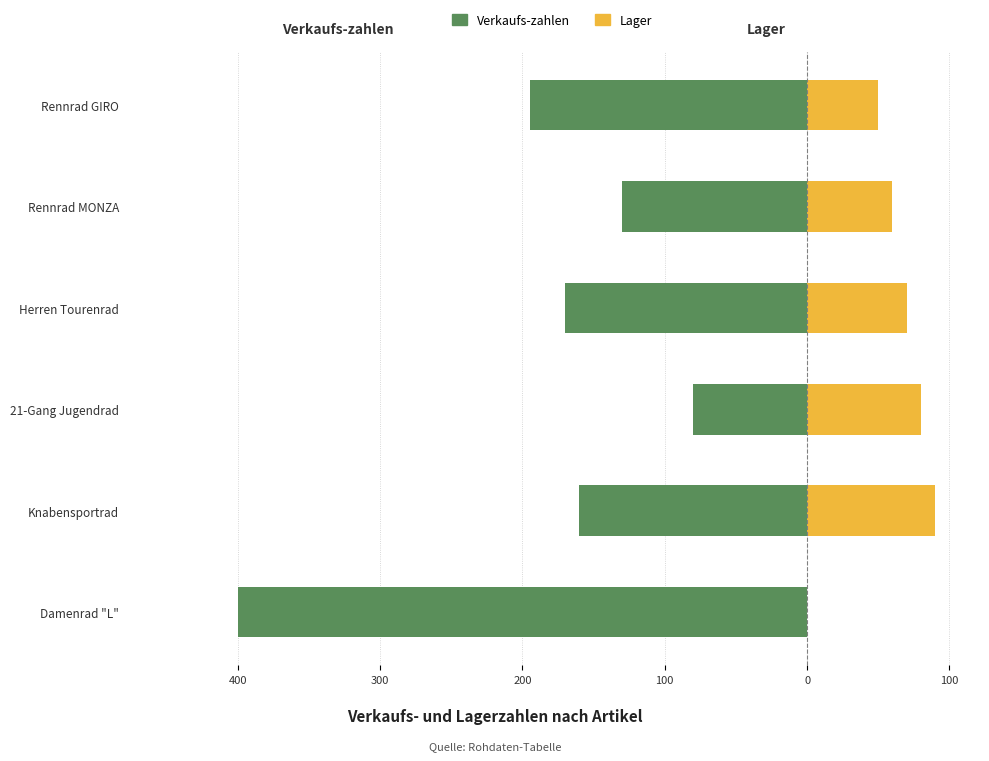

What is the value of the Verkaufs-zahlen bar at the 1st from the left?

-195